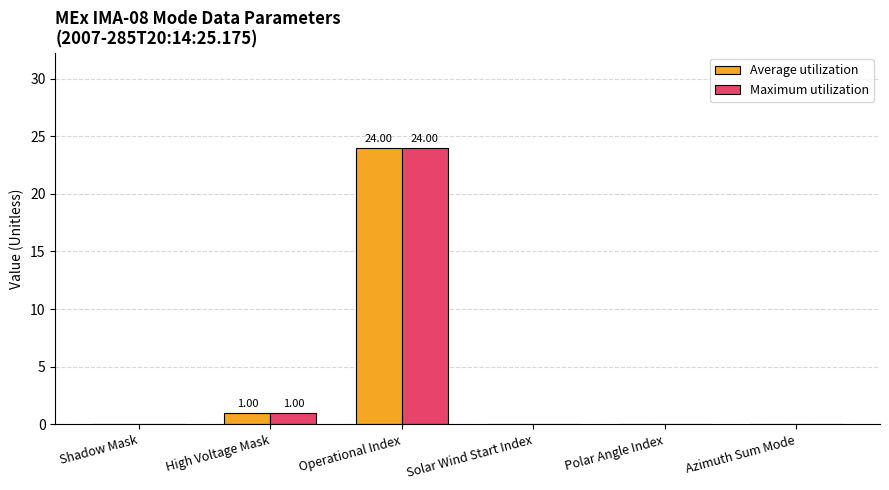

At which category is the sum across all series the highest?

Operational Index